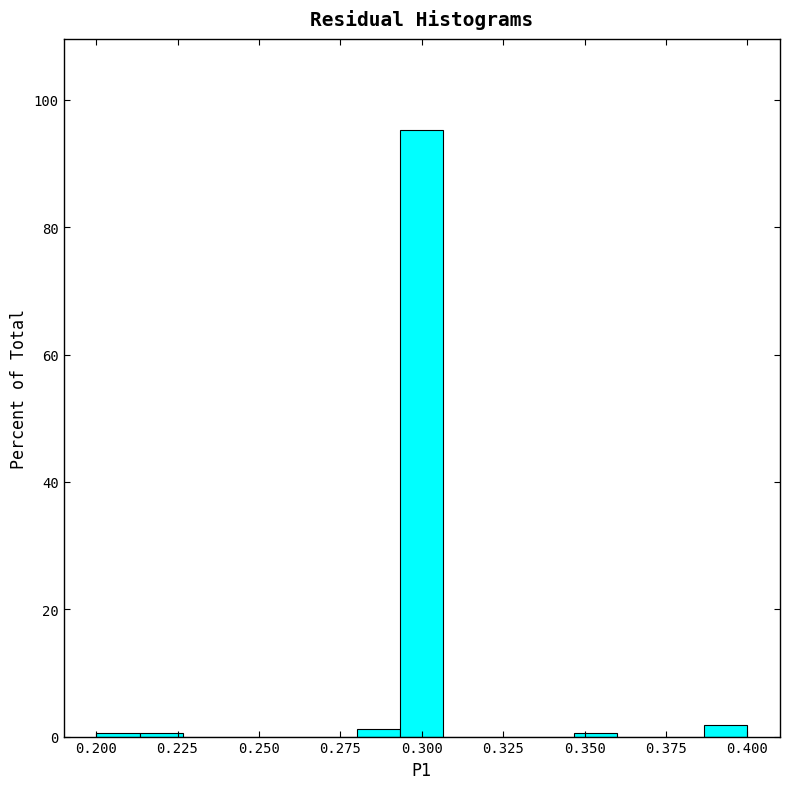

Around what value on the x-axis is the tallest bar? Give the approximate position of its centre, as read against the axis.

0.300